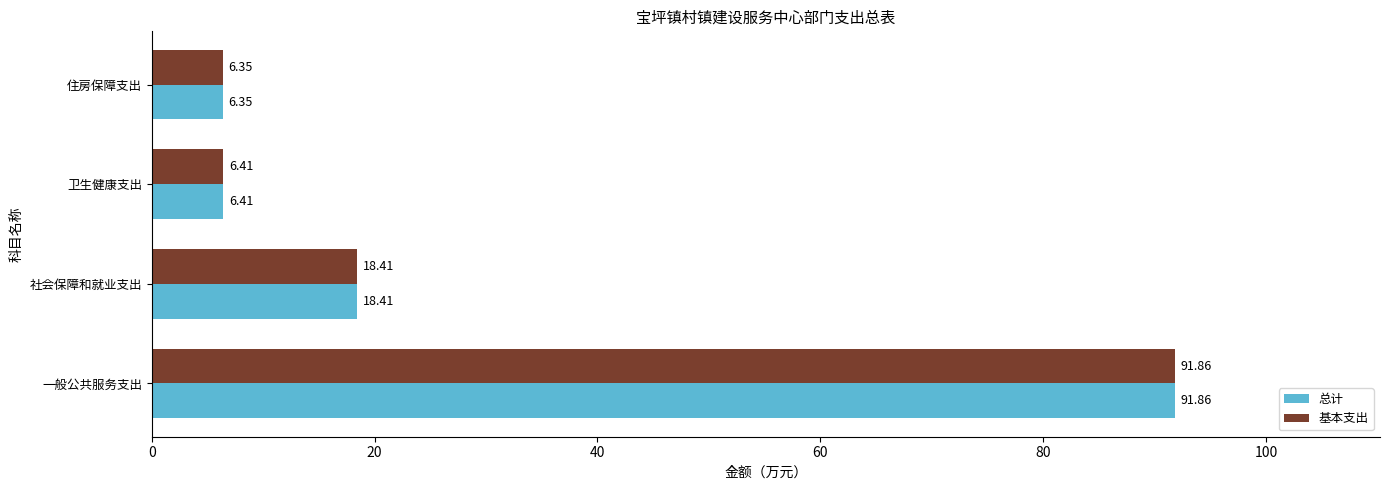

At which label is 基本支出 closest to 49?

社会保障和就业支出